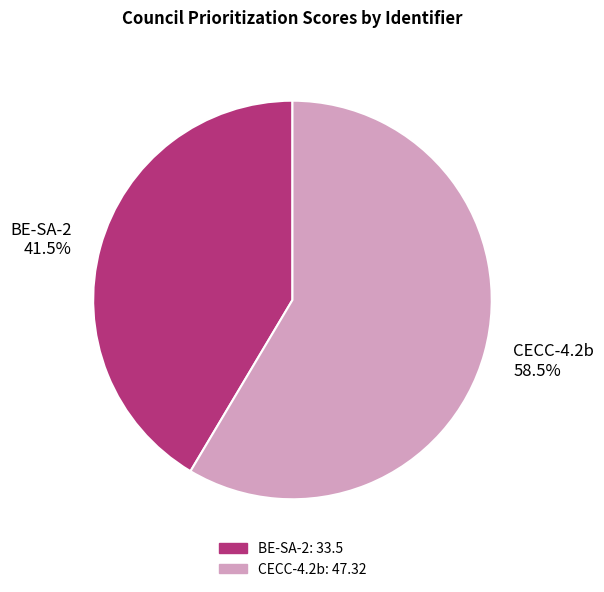

To the nearest percent, what is the combined percentage of CECC-4.2b and BE-SA-2?

100%